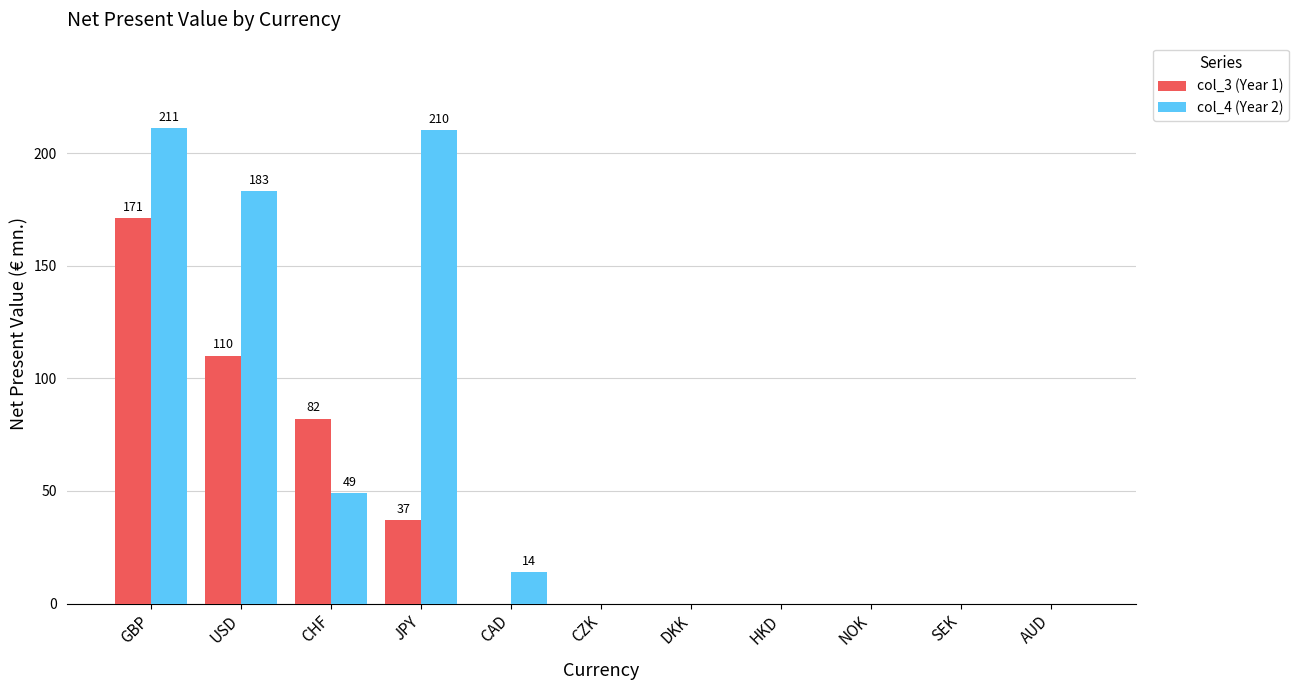

At which category is the sum across all series the highest?

GBP